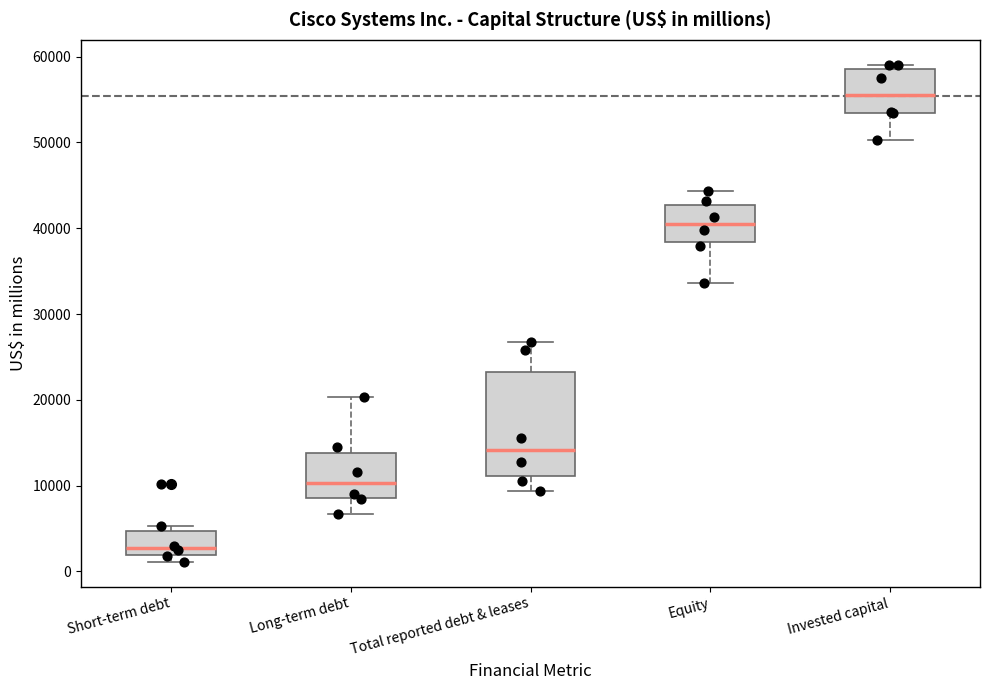

Where is the lower edge of the box for Equity on the y-axis? The values are not printed on the chart, so give them approximately, as read against the axis.

38000